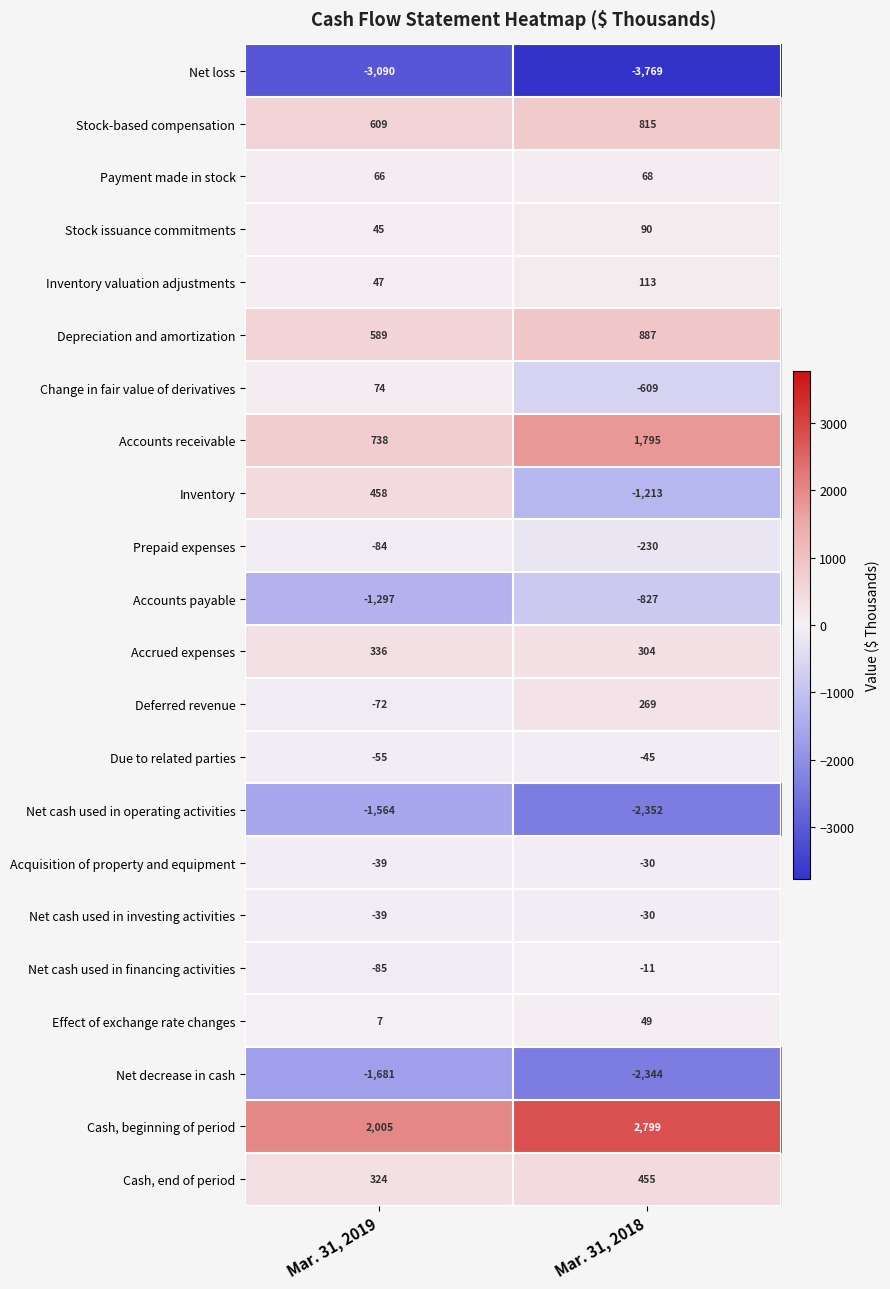

What is the maximum value shown in the chart?

2799